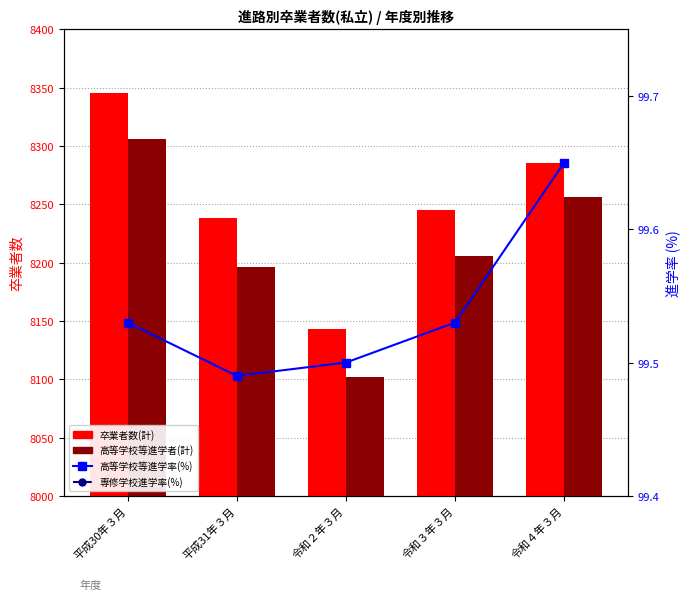

What position from the right is 平成30年３月?

5